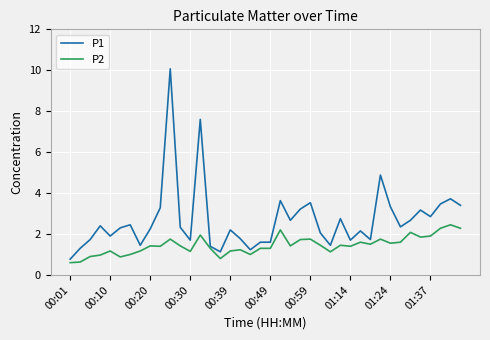

What is the maximum value for P1?

10.1